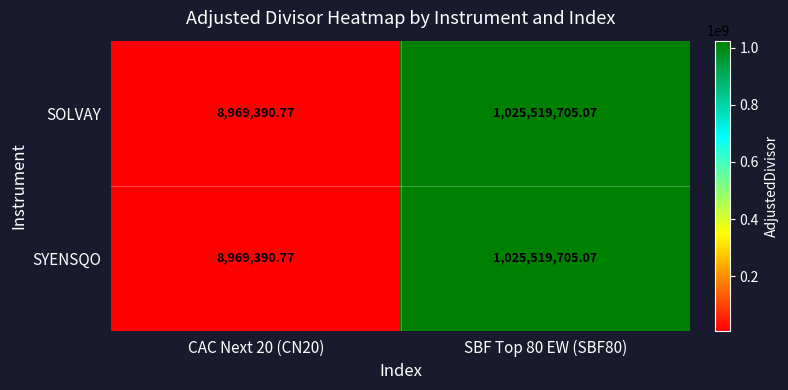

What is the total value across all series at CAC Next 20 (CN20)?

17938781.5